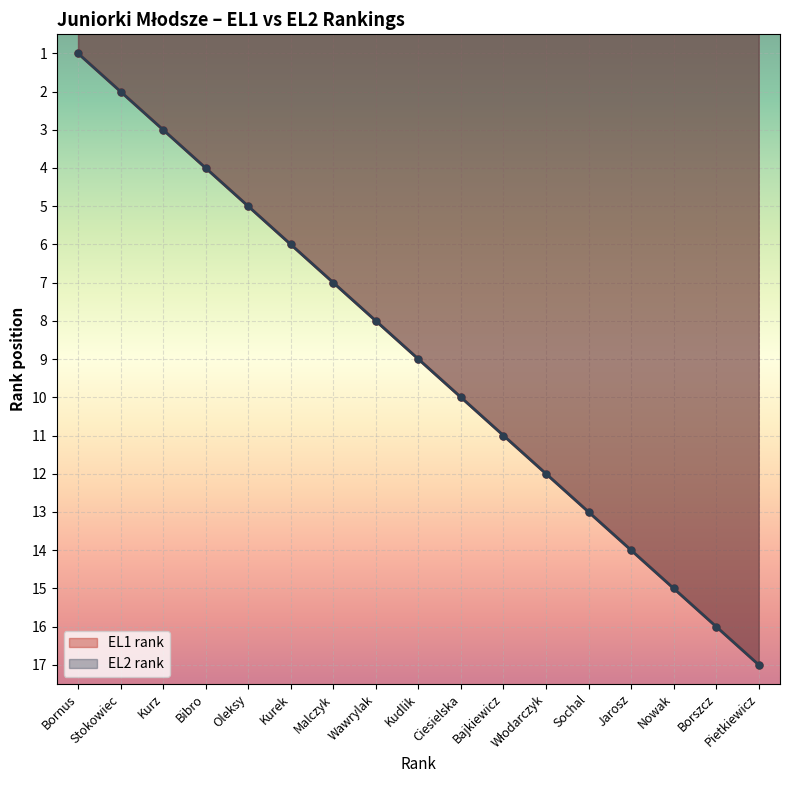

What is the difference between the second highest and second lowest values in the EL2 rank series?

14